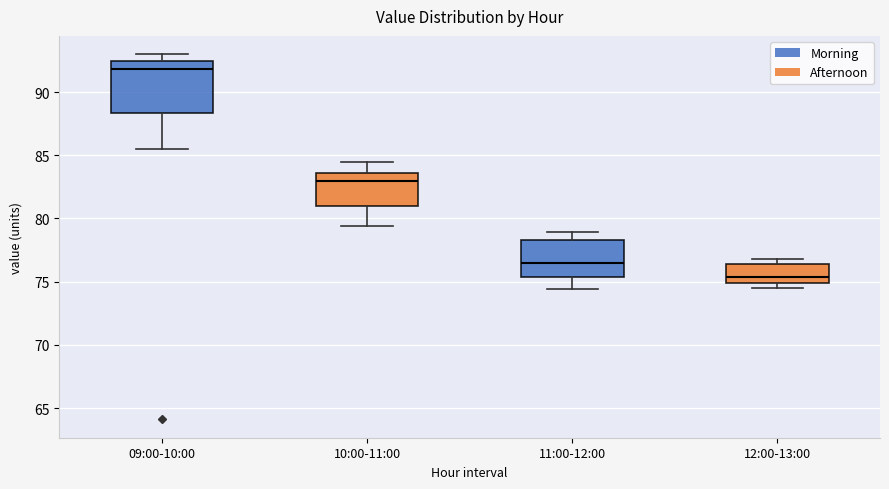

Which box has the lowest median line?

12:00-13:00